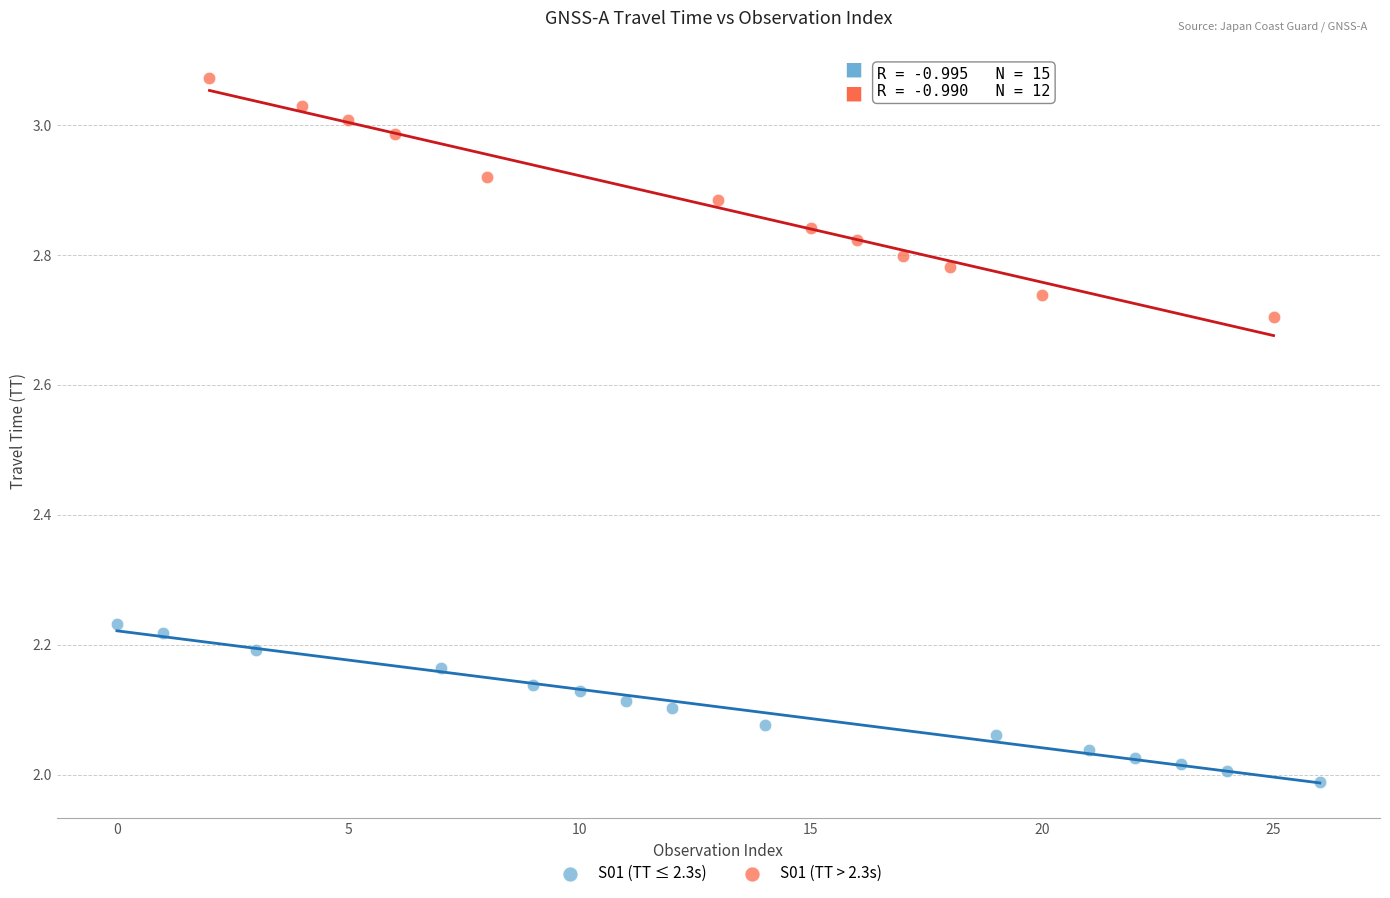

Which series reaches the minimum Y coordinate?

S01 (TT ≤ 2.3s)